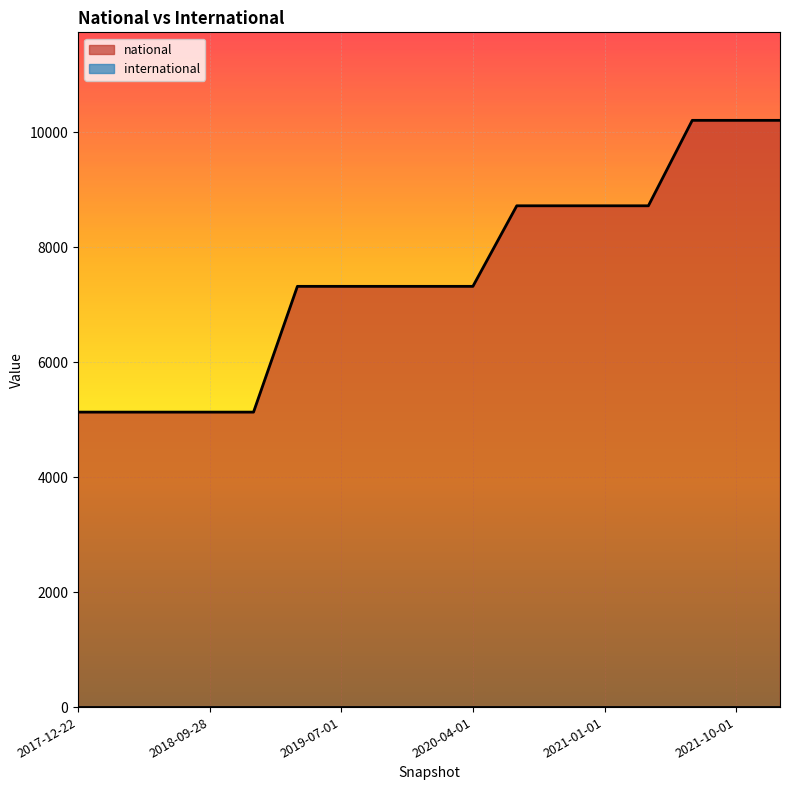

What is the ratio of the value at 2019-07-01 to the value at 2019-04-06?

1.0